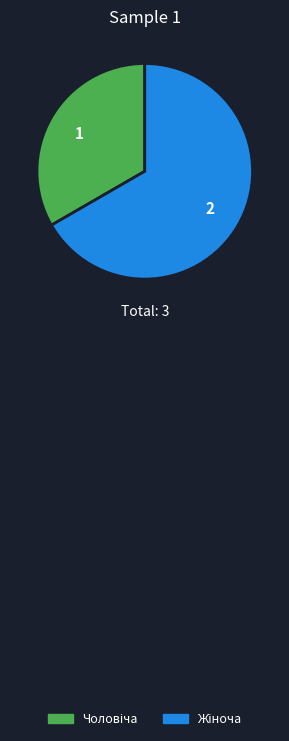

Is there a majority slice in this chart?

Yes